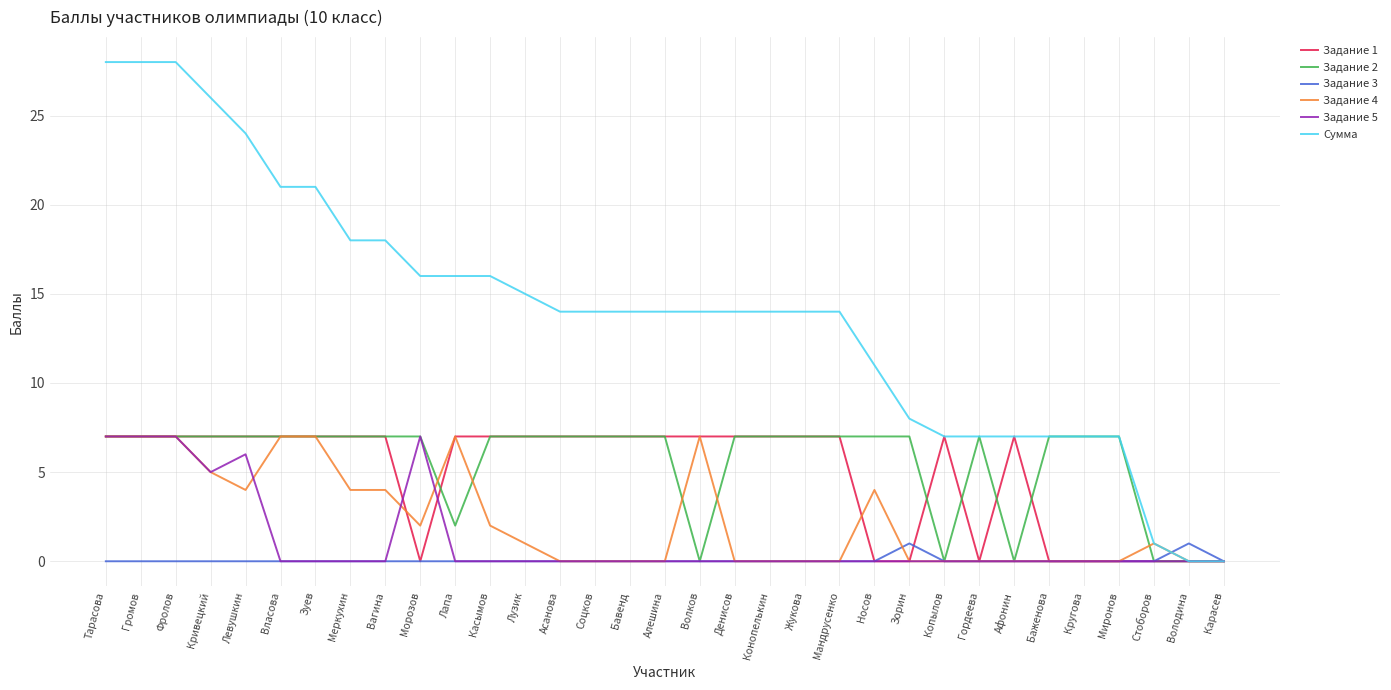

Count the Задание 2 values in the range 7 to 8.

26